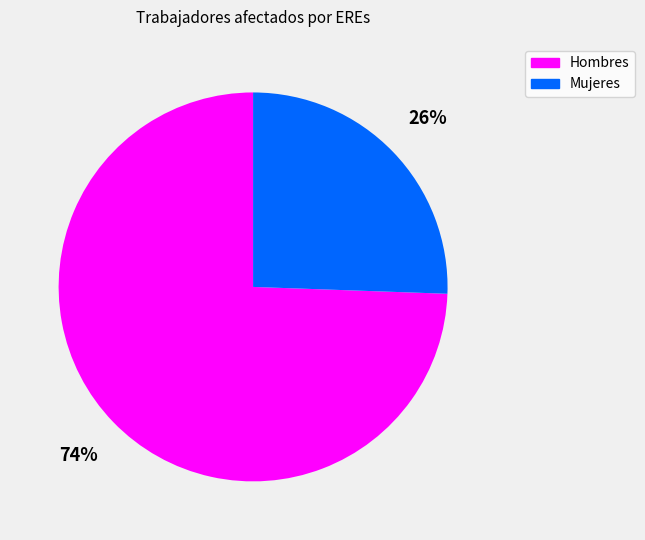

Which category has the biggest portion of the pie?

Hombres